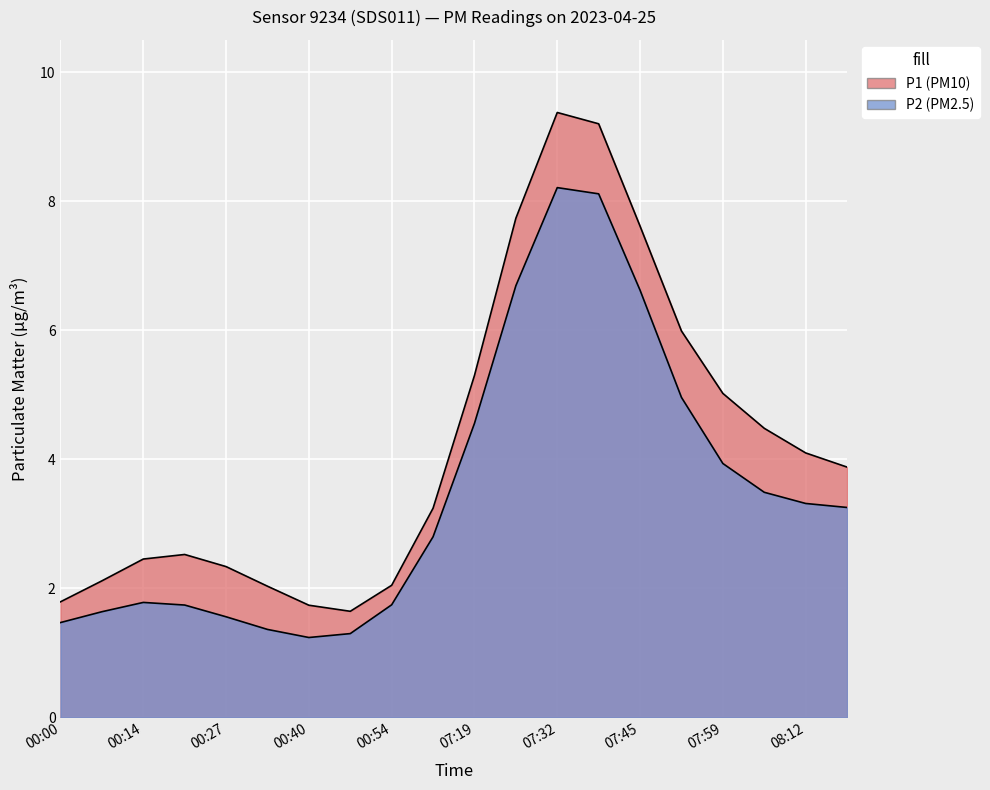

True or false: P1 and P2 intersect in this chart.

False